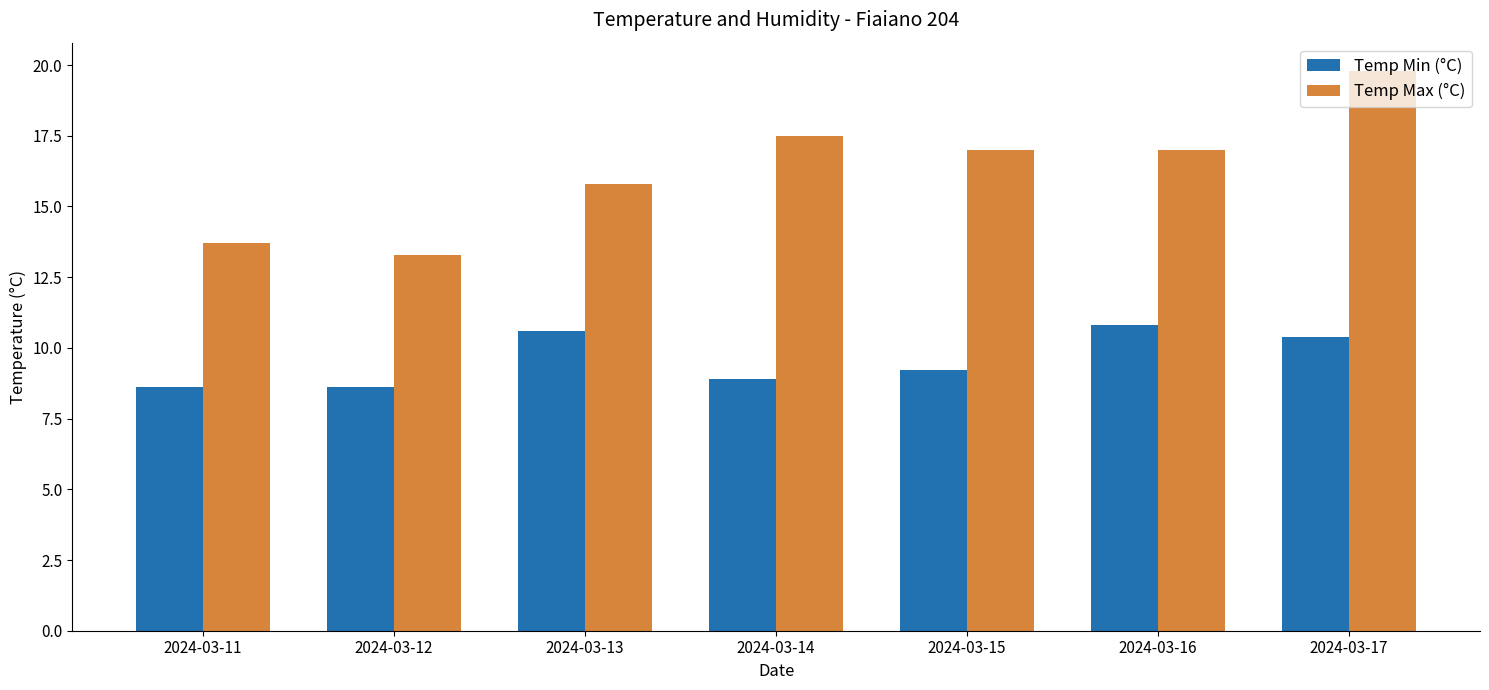

Where is Temp Max (°C) nearest to the value 16?

2024-03-13